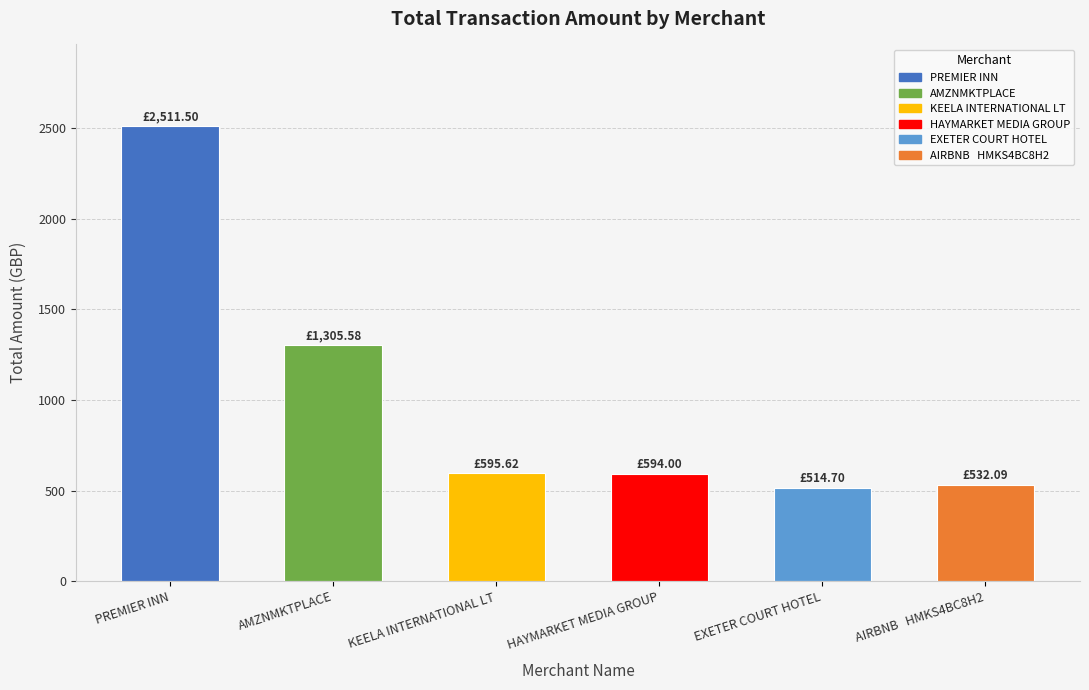

True or false: the data shows 2511.5 at PREMIER INN.

True